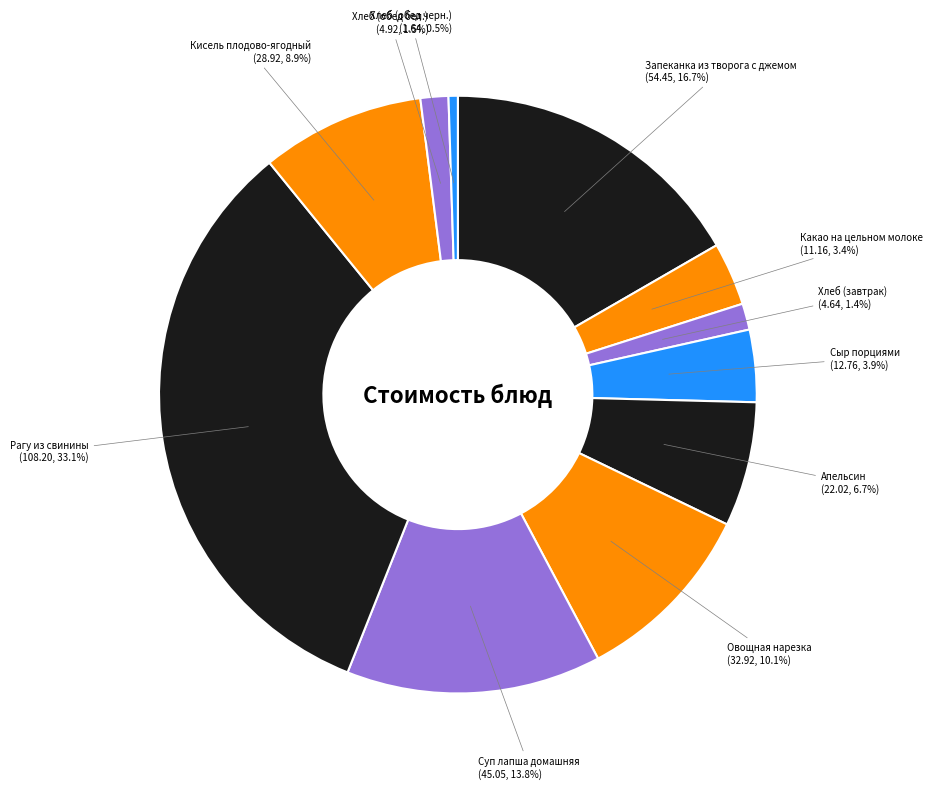

How many segments does this pie chart have?

11